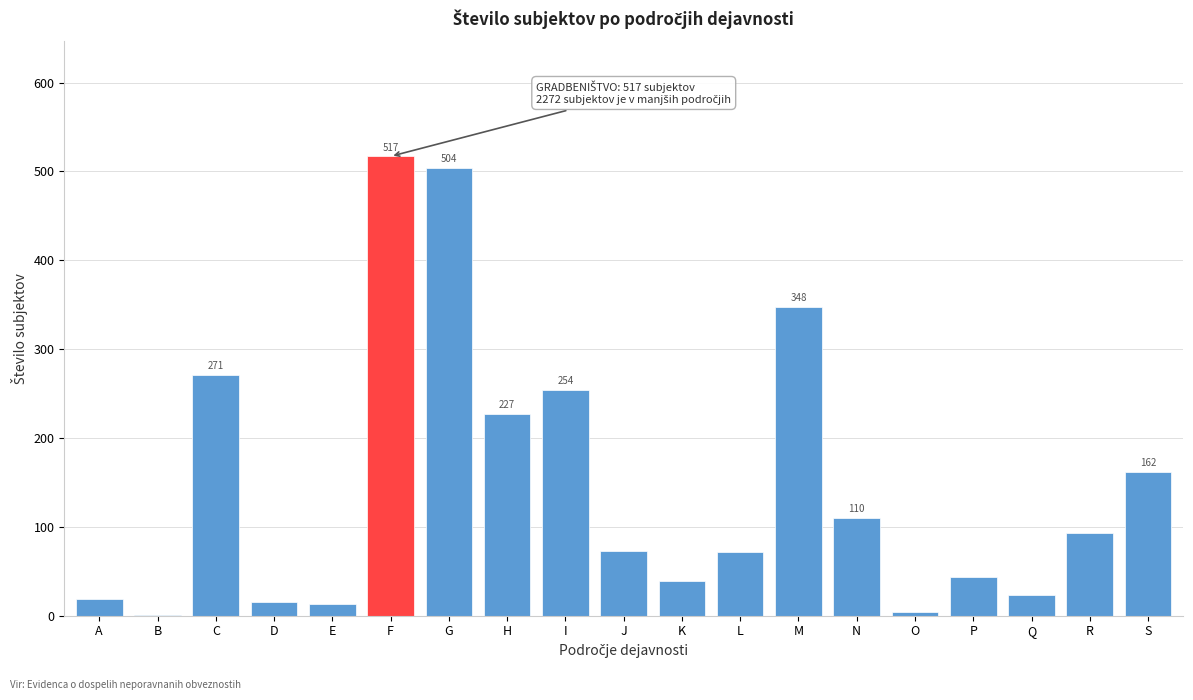

What is the approximate value at I?

254